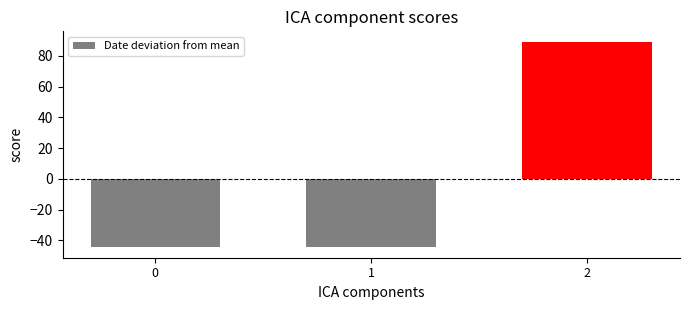

Read the value at 2.

89.3